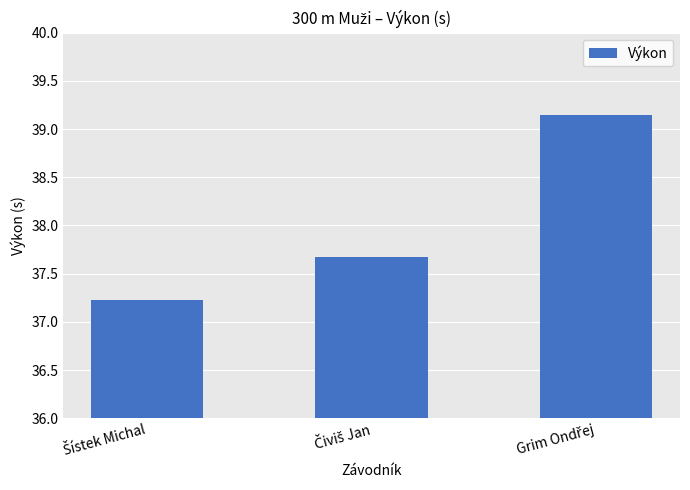

What is the average value?

38.0